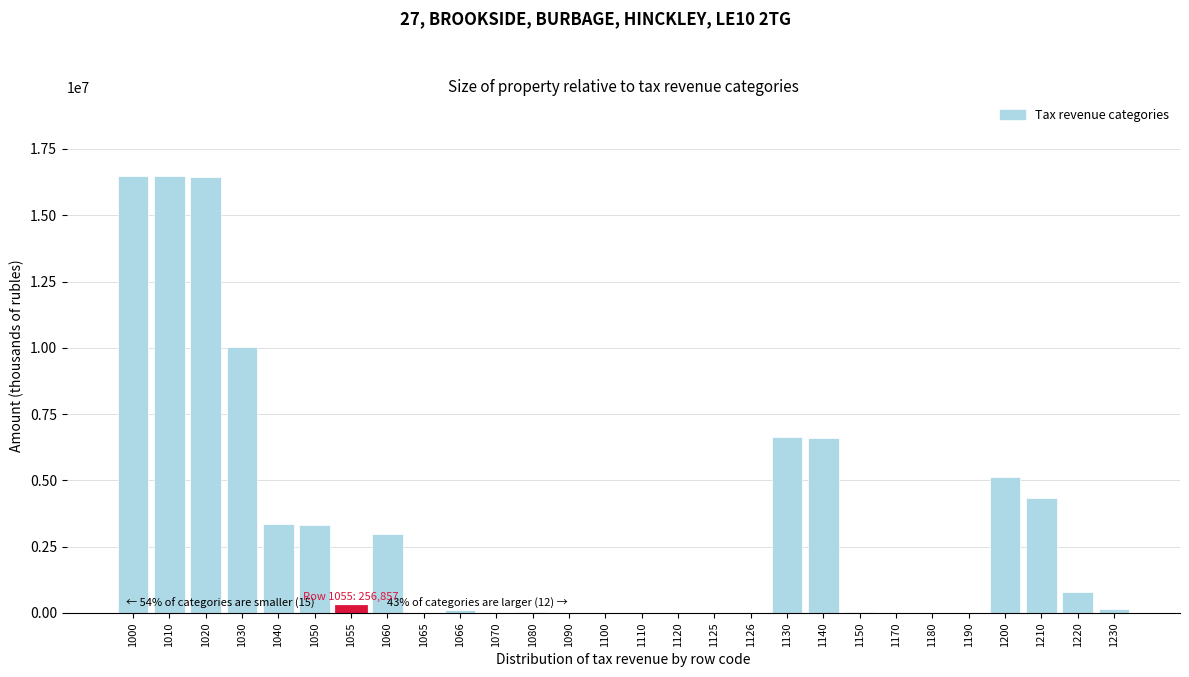

What is the sum of all values?

93193170